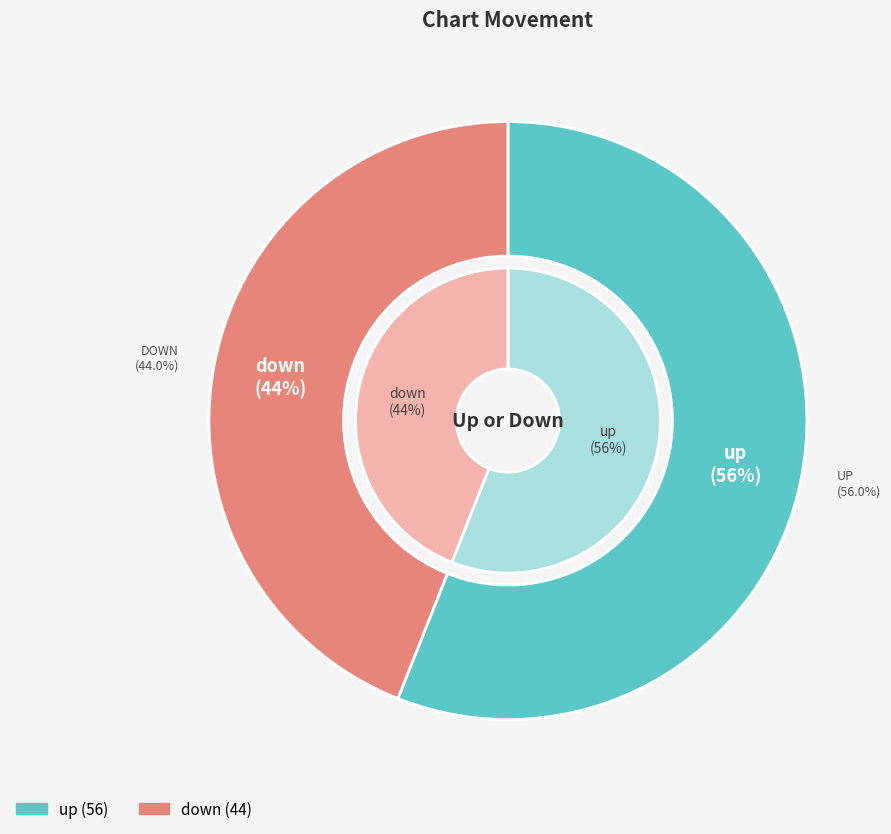

Which has a higher value, up or down?

up